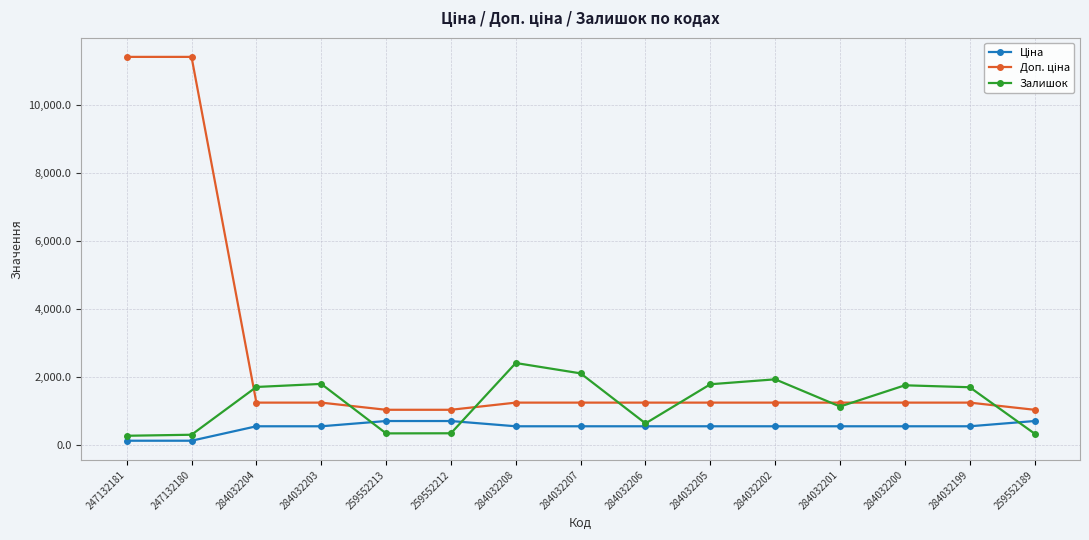

At which label does Залишок reach its peak?

284032208